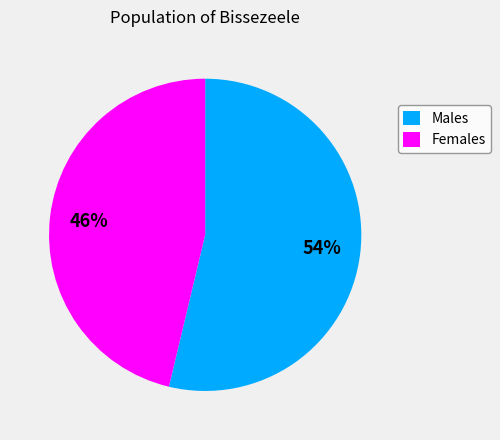

Between Females and Males, which is larger?

Males